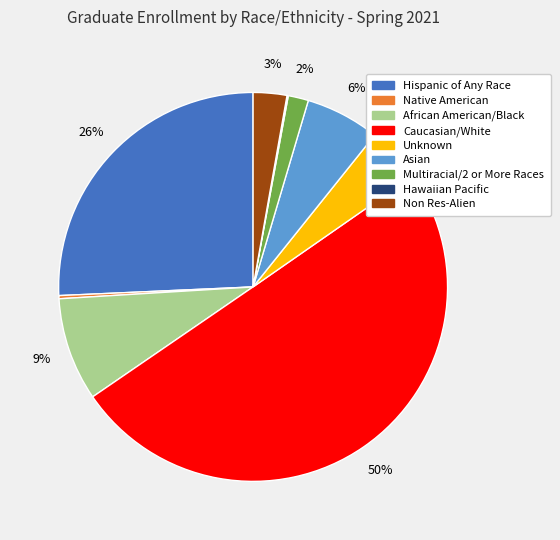

Is Multiracial/2 or More Races the majority of the pie?

No